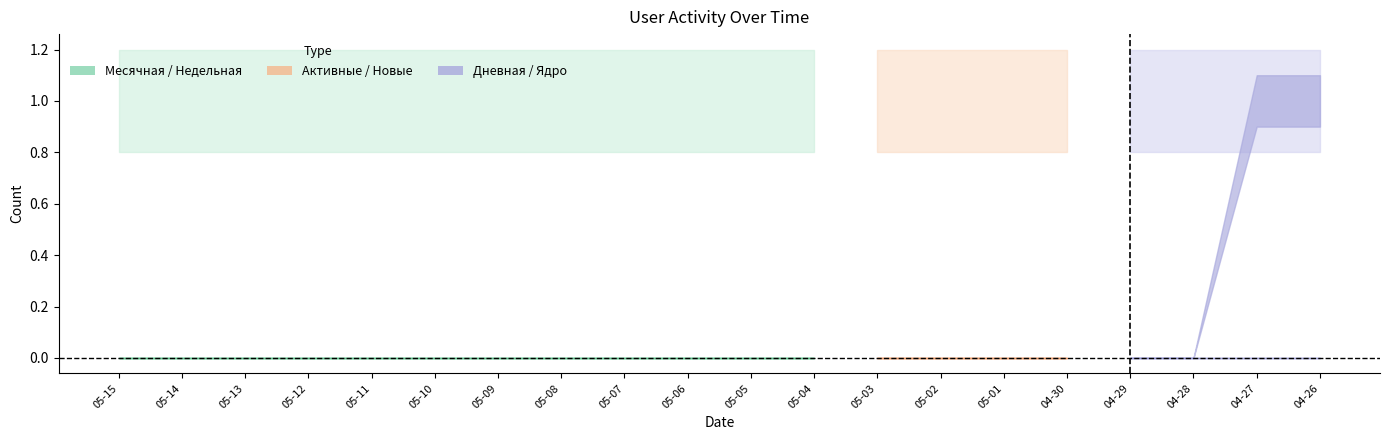

True or false: Месячная and Дневная cross at least once.

False